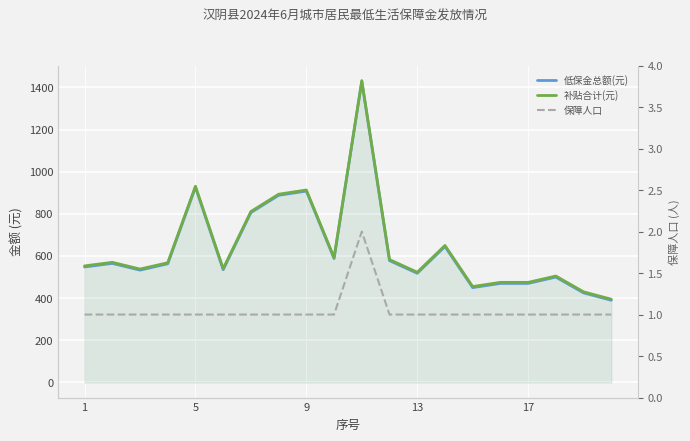

Read the 保障人口 value at 7.

1